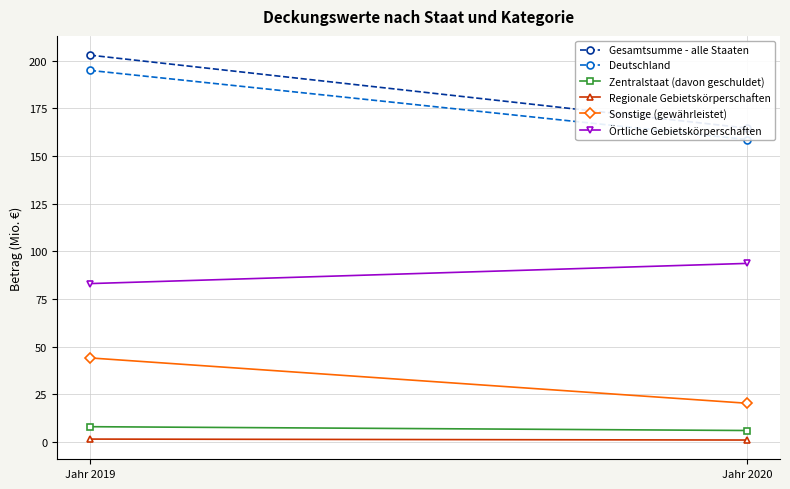

Reading left to right, transcribe all the data shown in this chart.

Gesamtsumme - alle Staaten: 203.0	164.7
Deutschland: 195.0	158.7
Zentralstaat (davon geschuldet): 8.0	6.0
Regionale Gebietskörperschaften: 1.5	1.0
Sonstige (gewährleistet): 44.1	20.3
Örtliche Gebietskörperschaften: 83.1	93.7